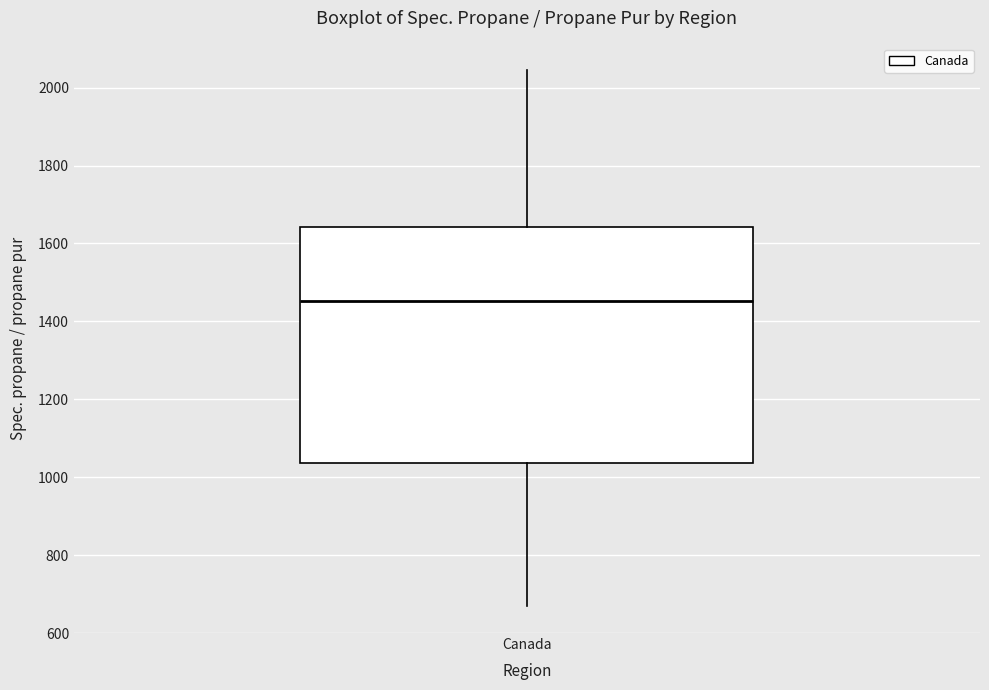

Read this box plot against the y-axis: the position of the median line, the range covered by the box, and the ends of both whiskers. The values are not printed on the chart, so give them approximately, as read against the axis.

median 1460, box 1040 to 1640, whiskers 660 to 2040